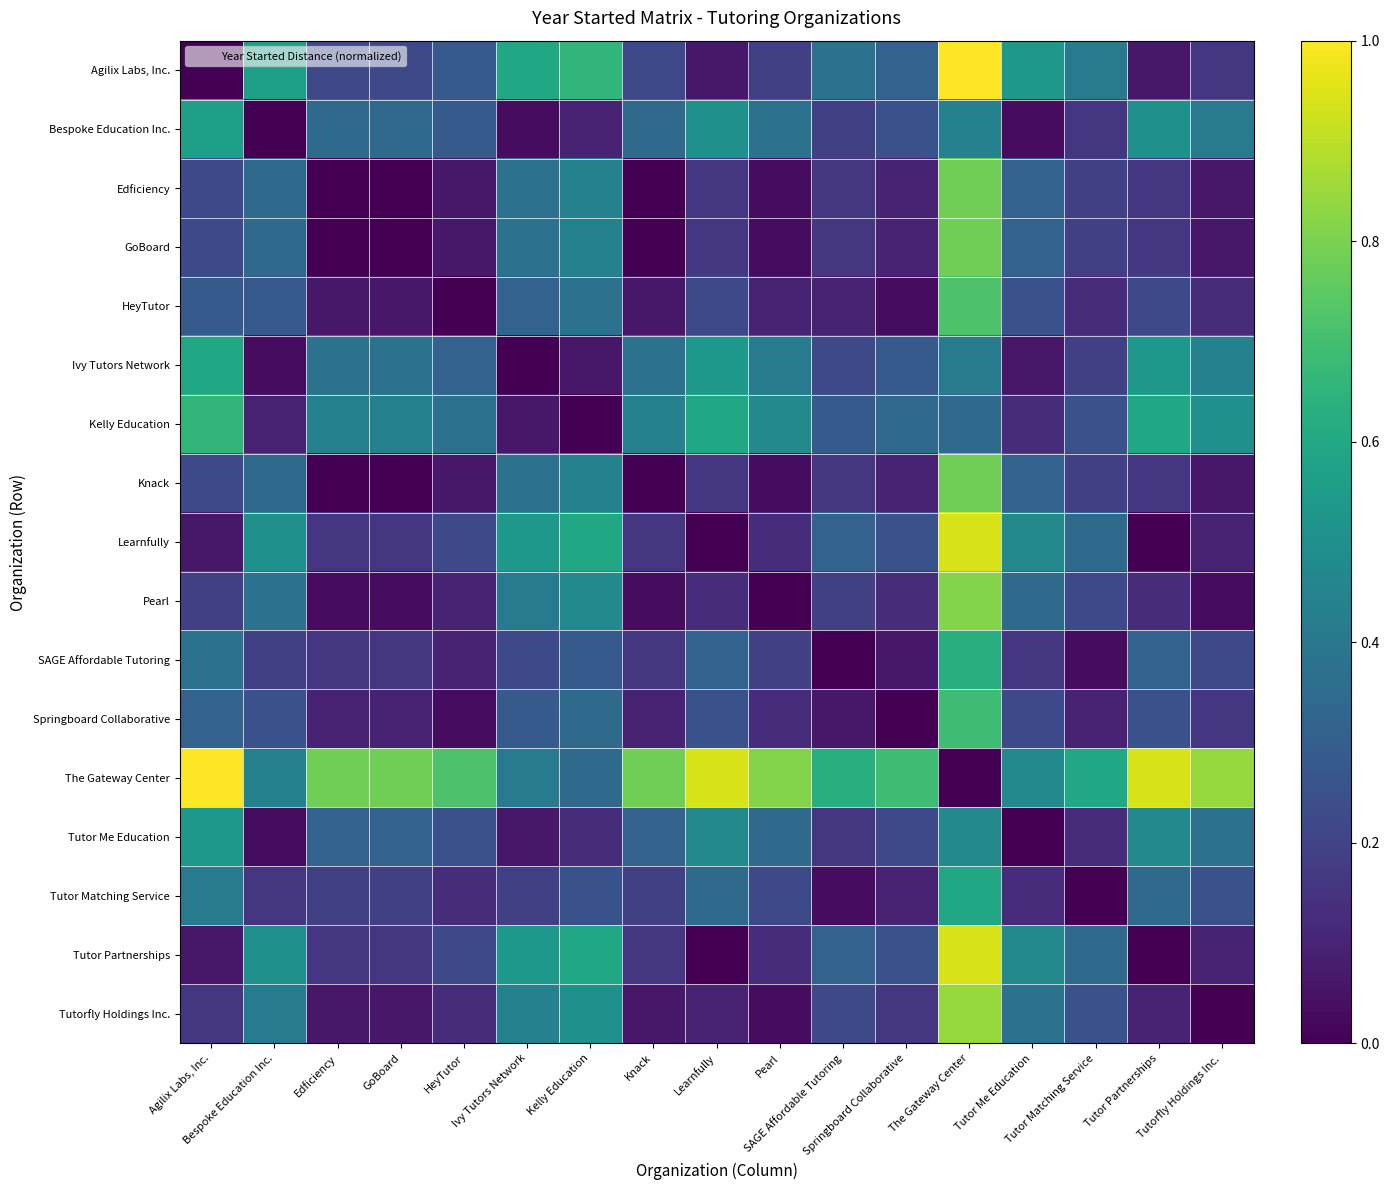

What is the maximum value shown in the chart?

1.0